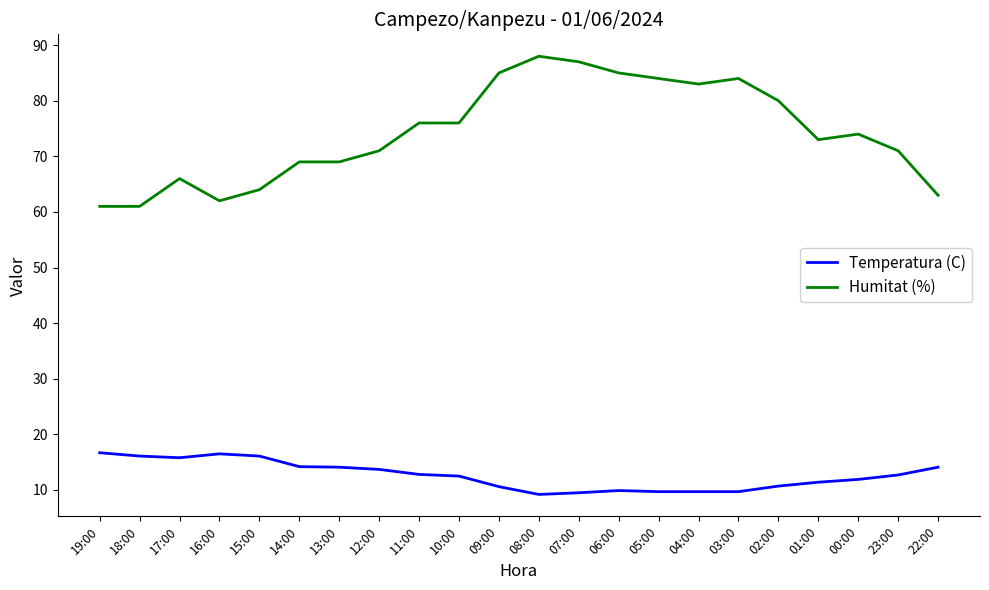

At how many categories does at least one series exceed 32?

22